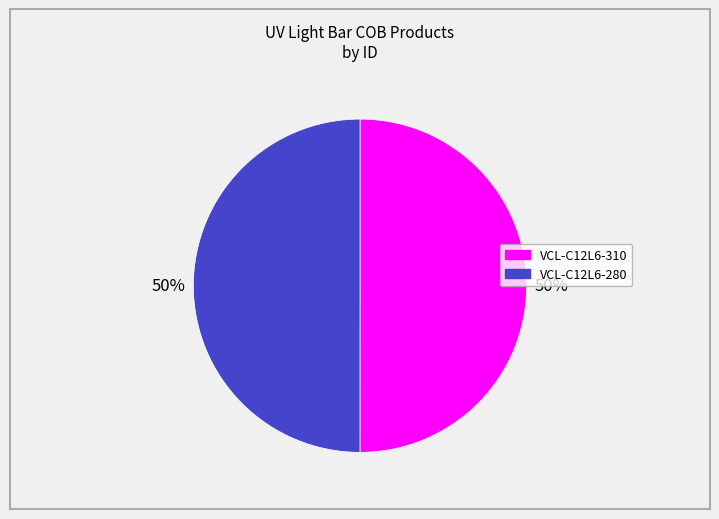

To the nearest percent, what is the combined percentage of VCL-C12L6-280 and VCL-C12L6-310?

100%